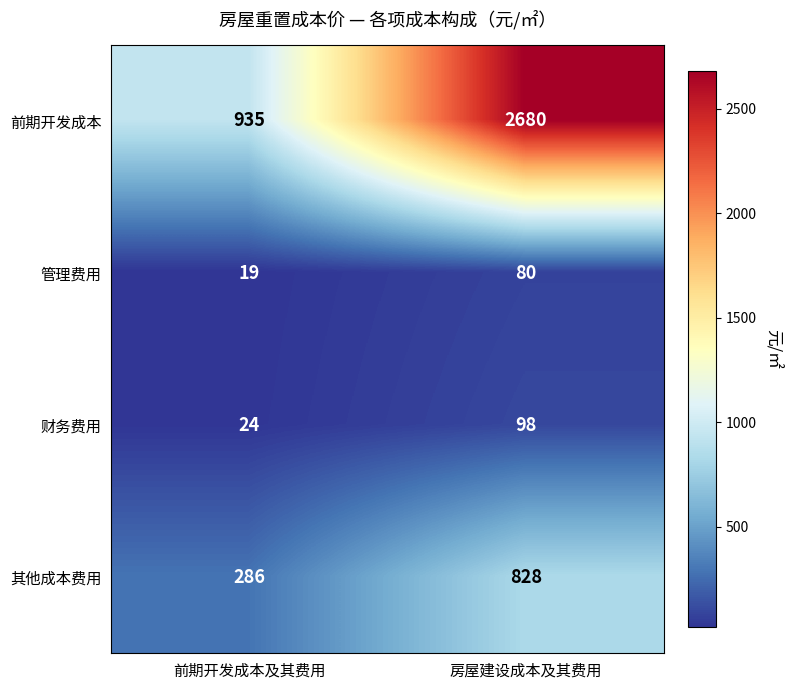

Which series has the largest range (max minus min)?

前期开发成本